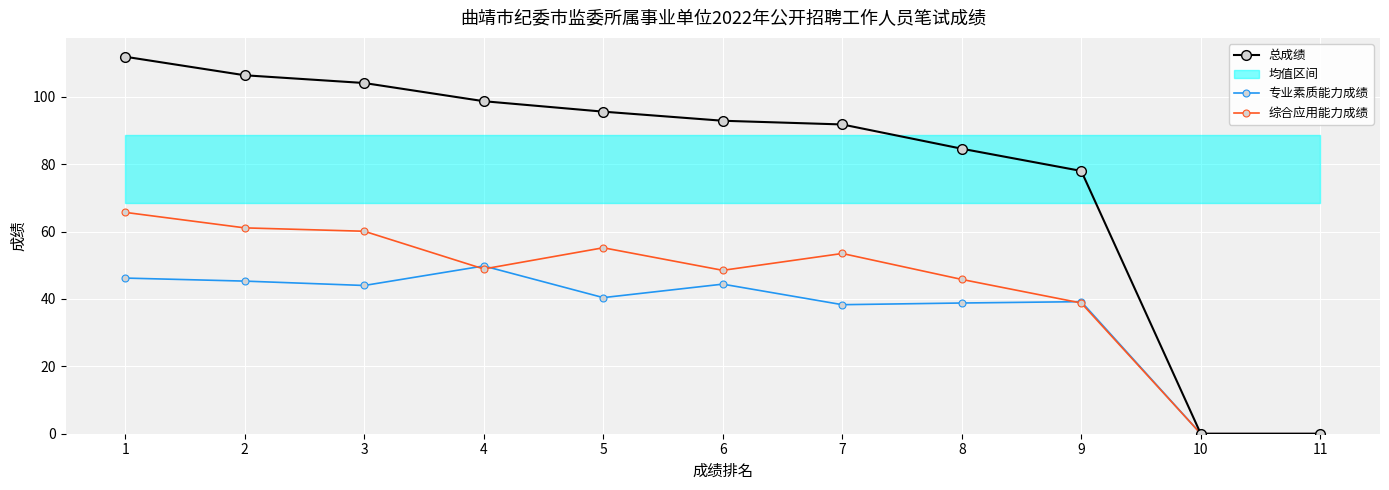

True or false: 总成绩 has a value of 111.9 at 1.

True